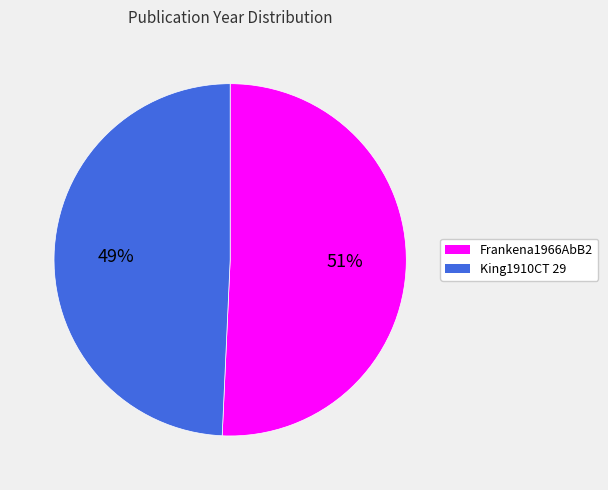

Which category accounts for the majority?

Frankena1966AbB2